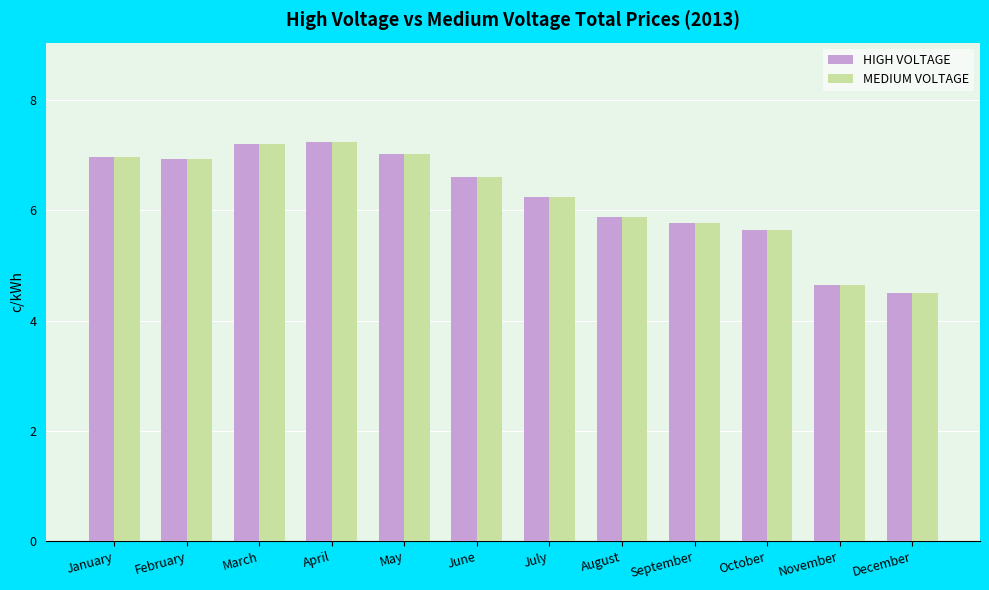

What is the difference between the HIGH VOLTAGE values at August and January?

1.1